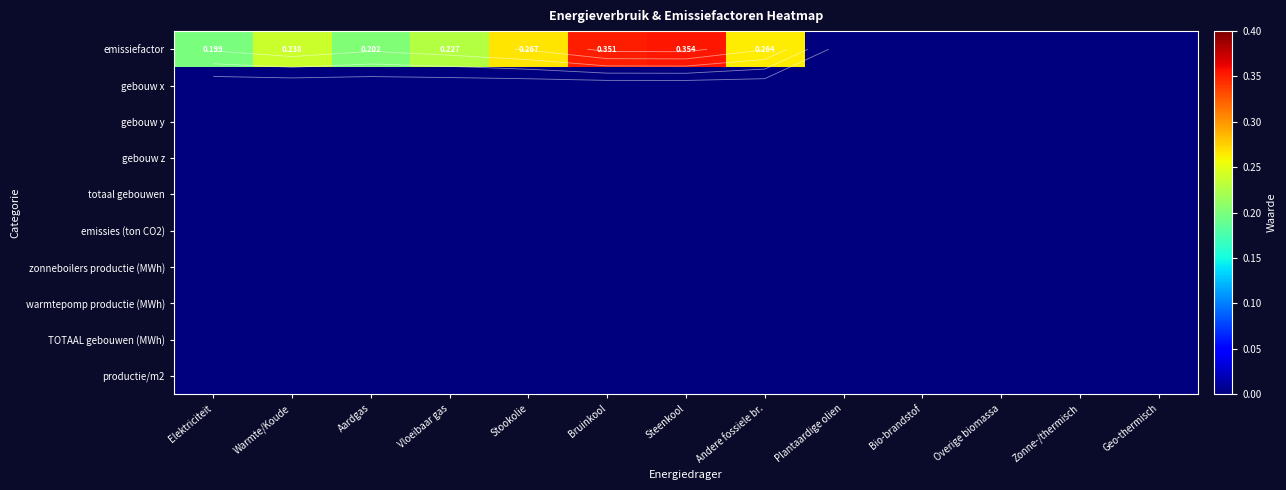

Is the value of TOTAAL gebouwen (MWh) at Stookolie greater than the value of gebouw x at Warmte/Koude?

No